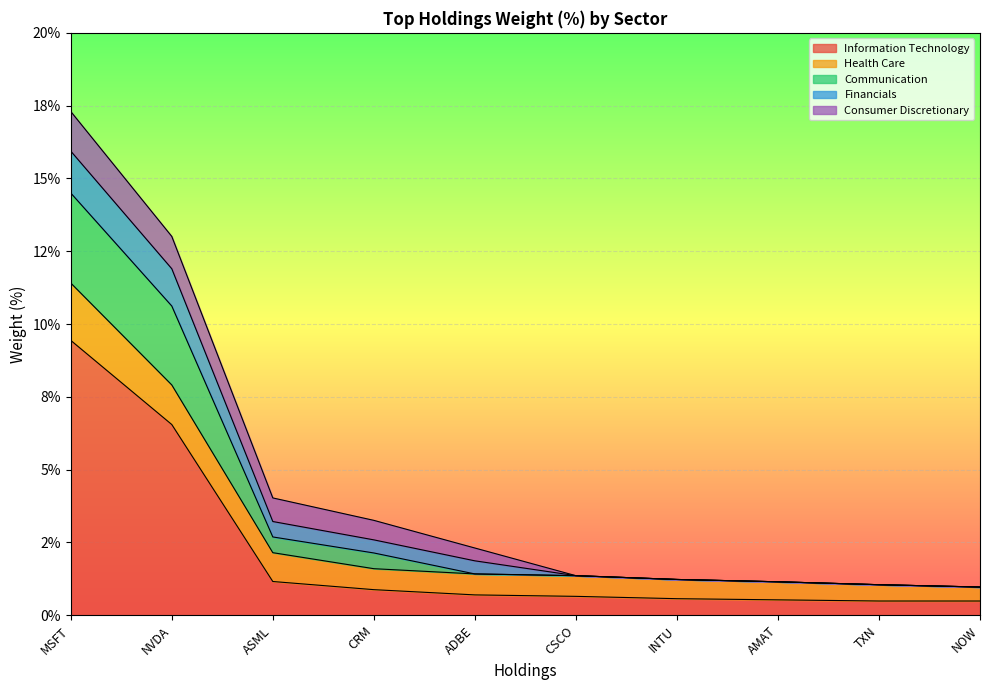

Is it true that Information Technology equals 0.2 at CSCO?

False